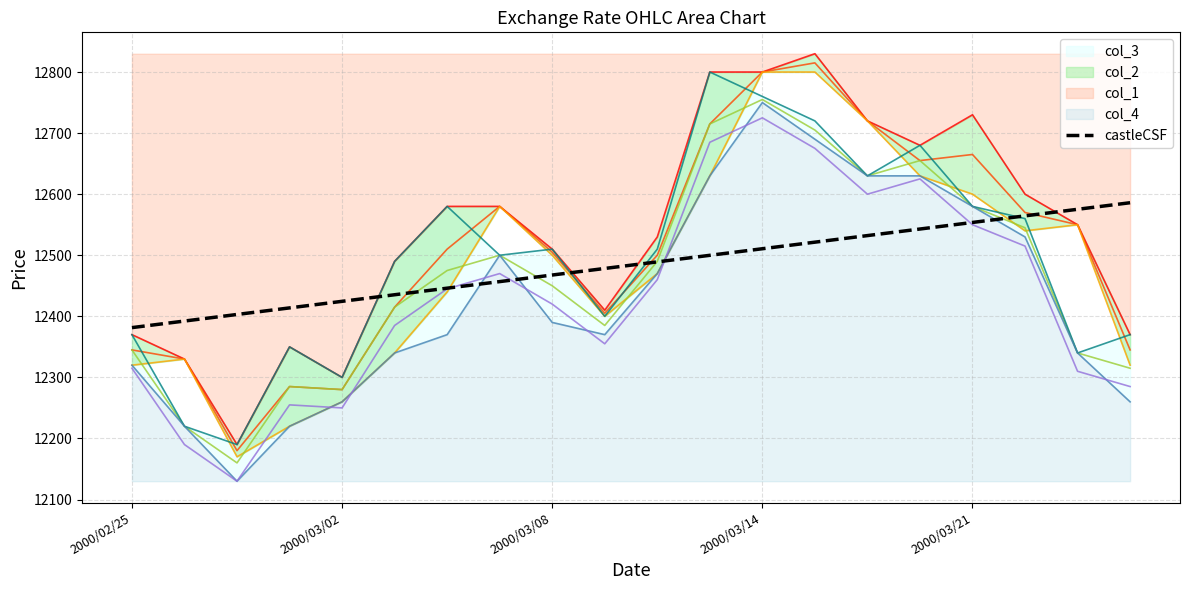

The value of castleCSF at 2000/03/08 is 17063.8. True or false?

False